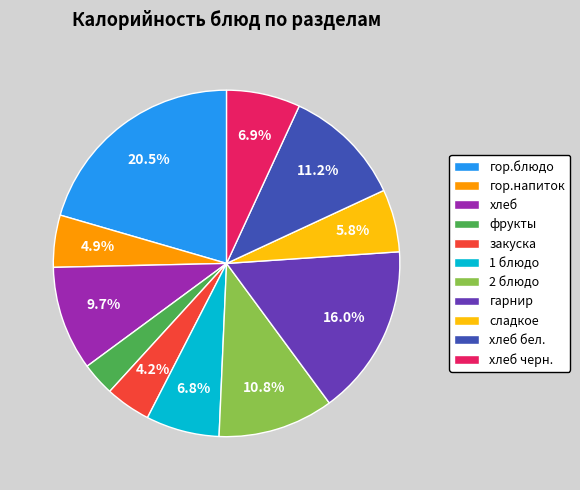

What is the ratio of the value at 1 блюдо to the value at хлеб бел.?

0.6